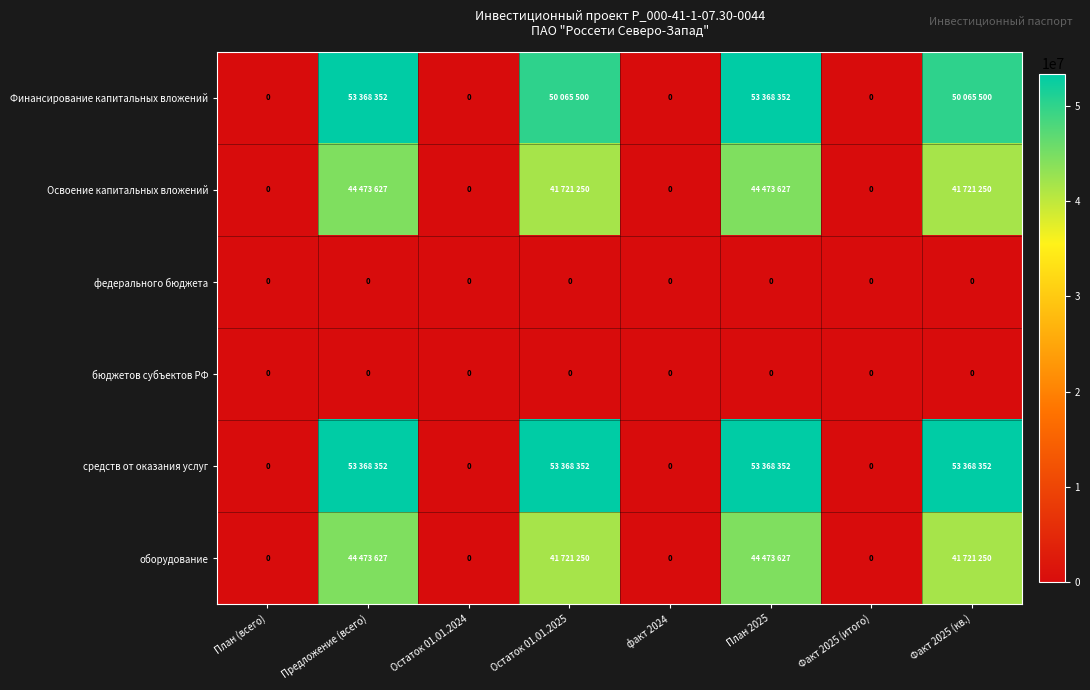

Count the number of data series in this chart.

6